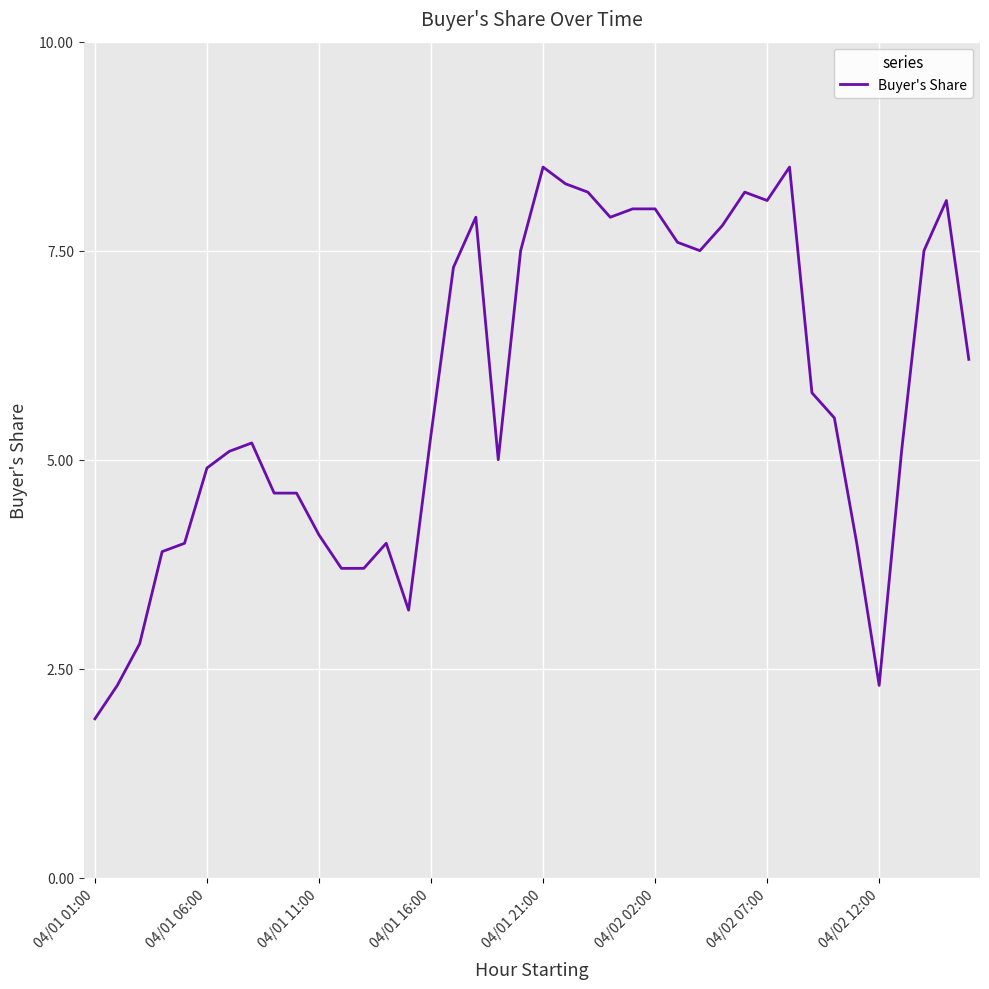

What is the smallest value displayed?

1.9